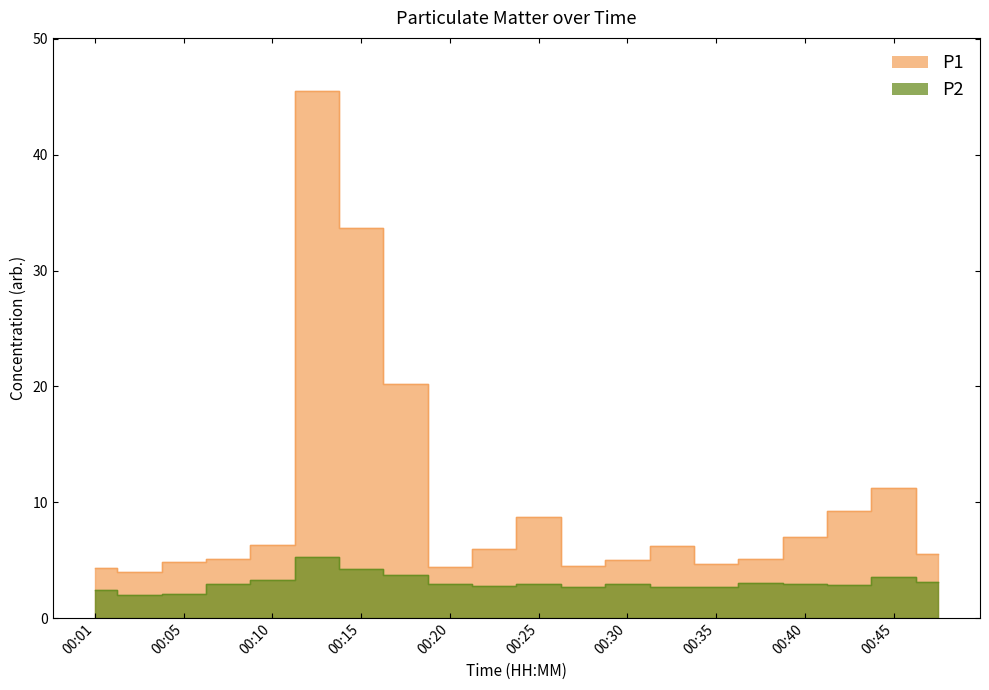

At which category does P1 reach its first local valley?

00:03